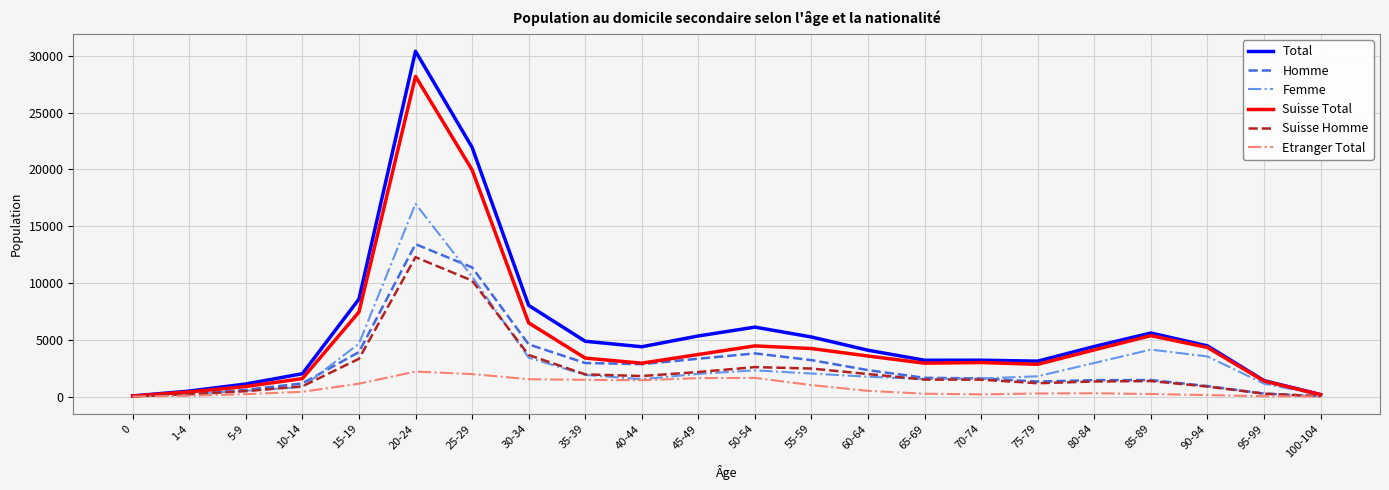

Which series has the widest spread of values?

Total